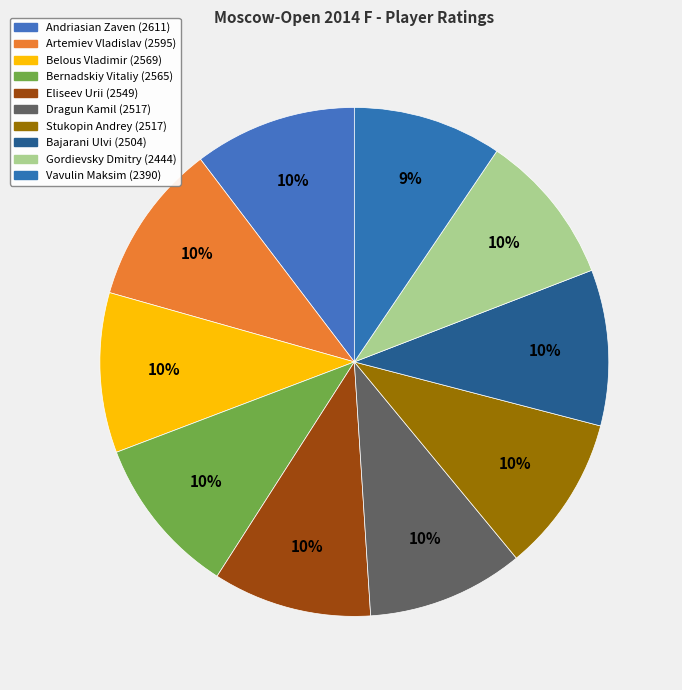

To the nearest percent, what portion does Eliseev Urii represent?

10%